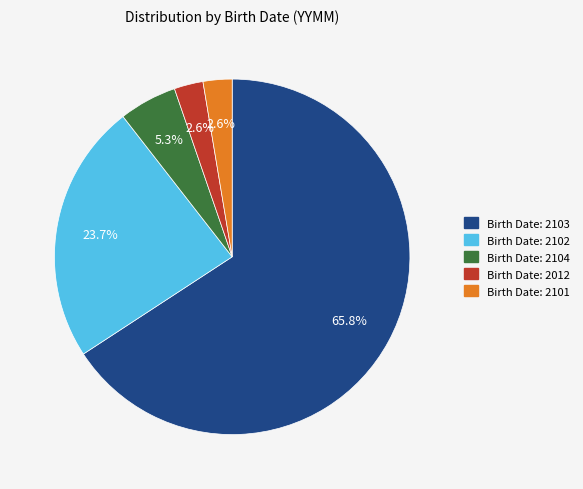

Is there any slice that represents more than half of the pie?

Yes